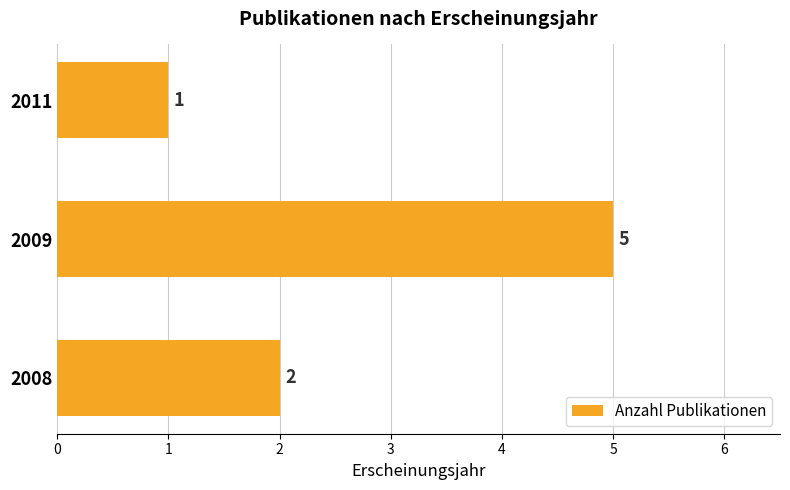

Count the values in the range 1 to 5.

3